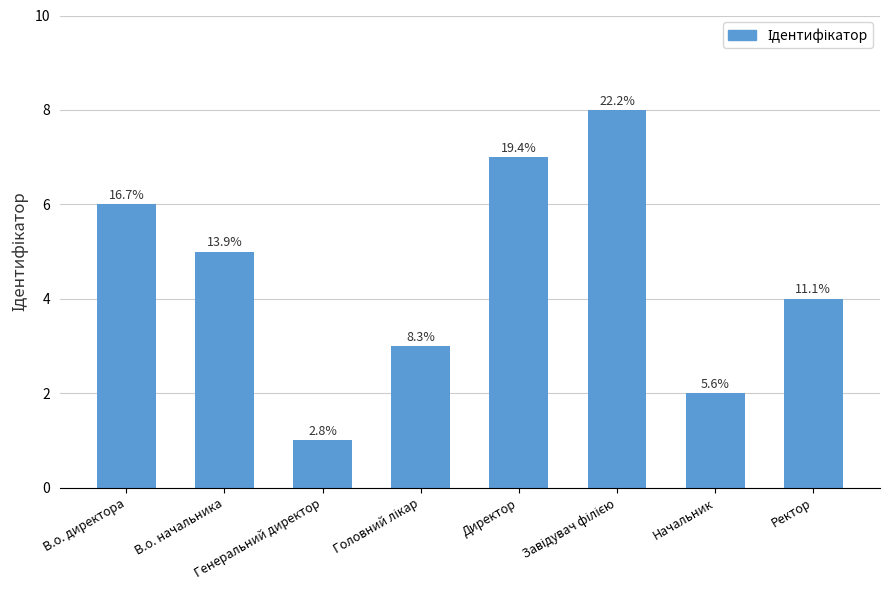

List the labels in order of value, largest first.

Завідувач філією, Директор, В.о. директора, В.о. начальника, Ректор, Головний лікар, Начальник, Генеральний директор